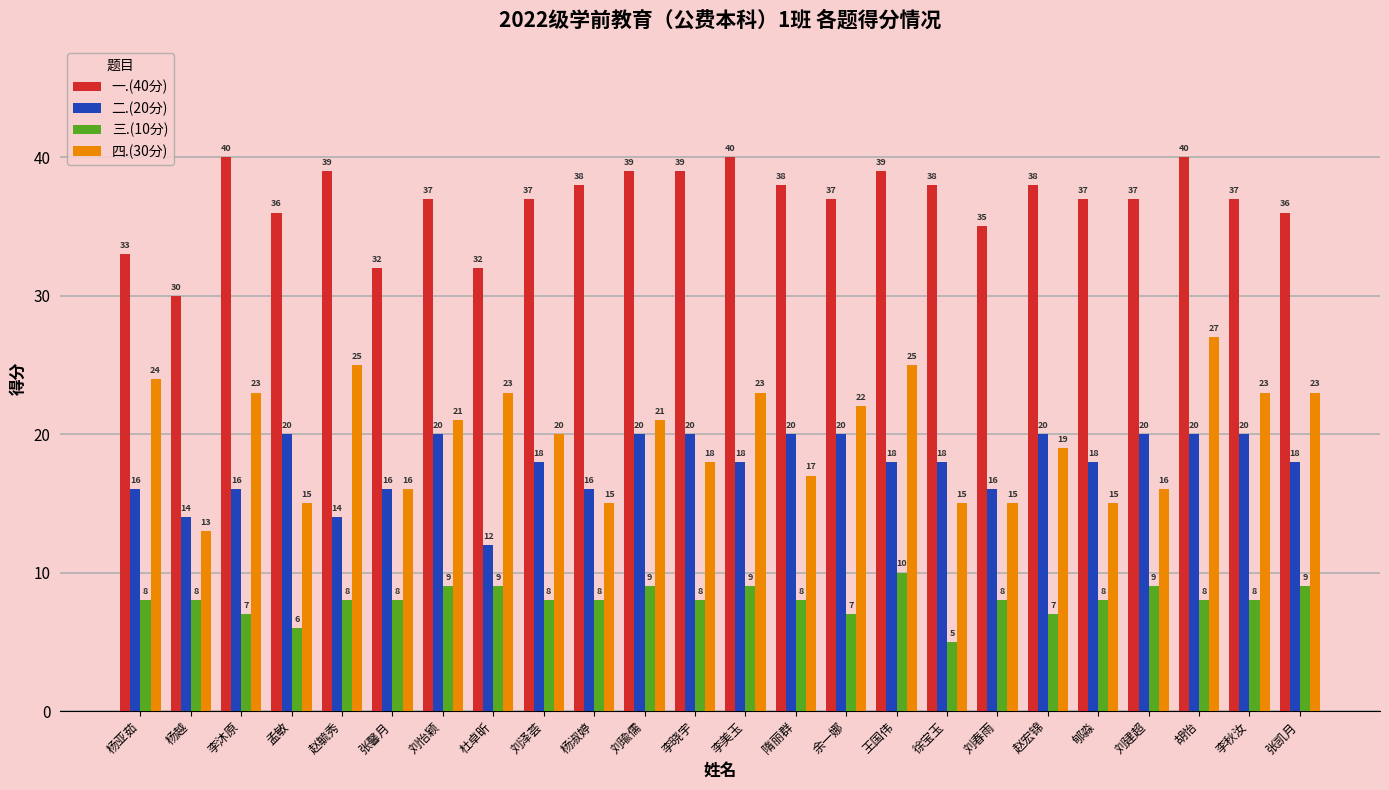

At which label does 二.(20分) first exceed 18?

孟敏